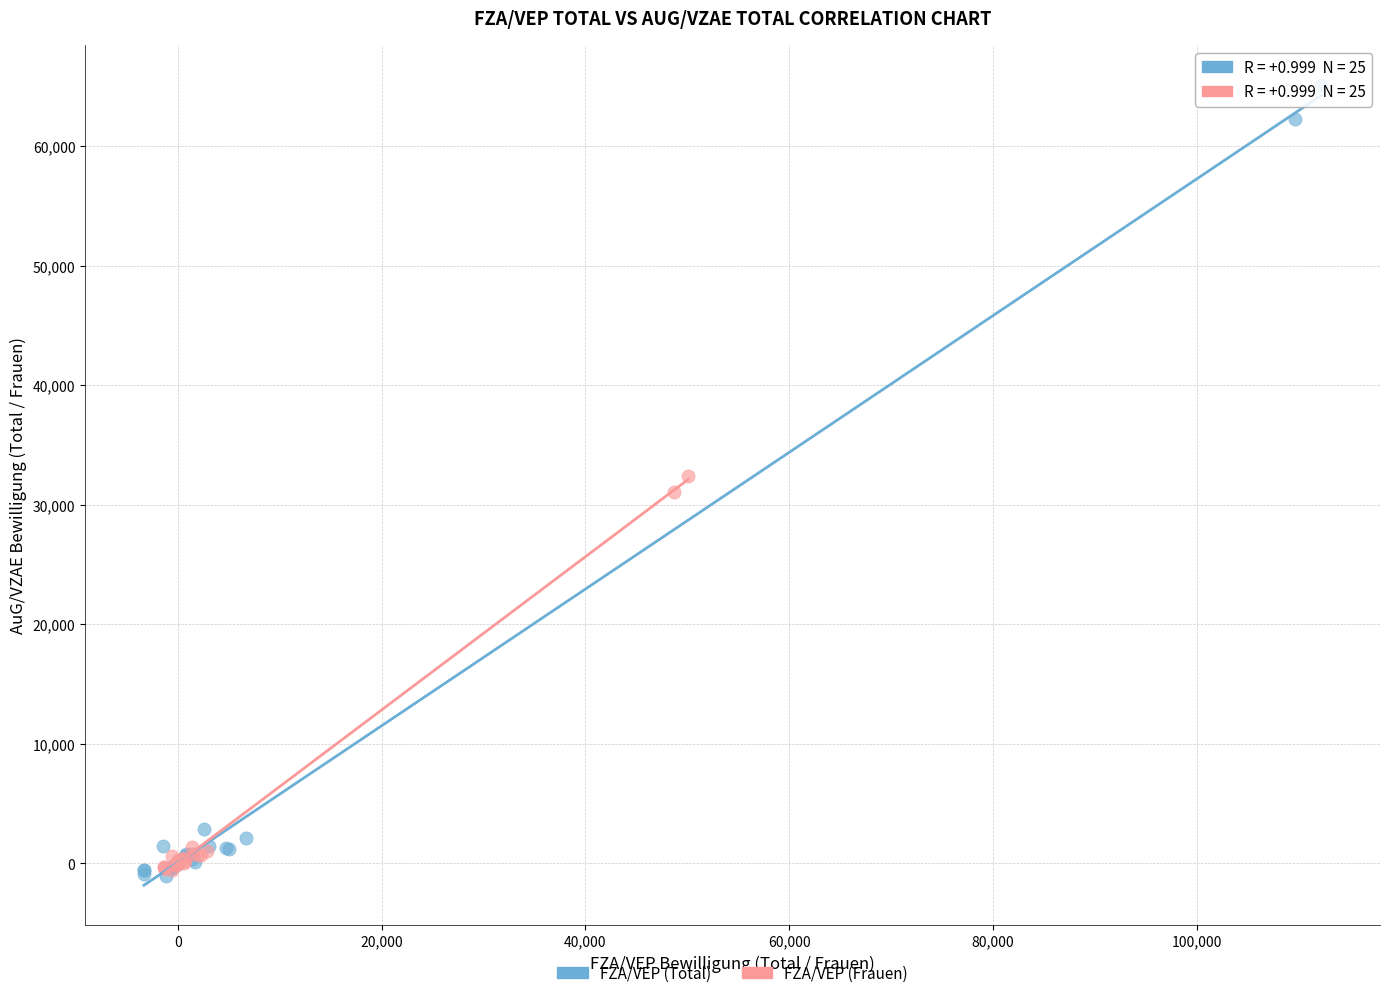

Which series contains the highest Y value?

FZA/VEP (Total)